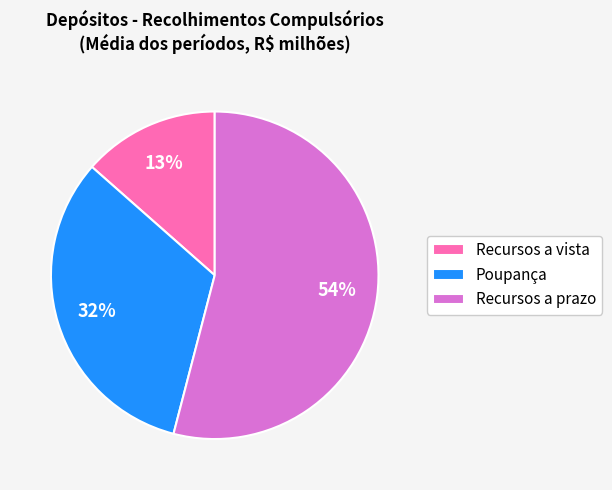

Which category has the smallest portion of the pie?

Recursos a vista